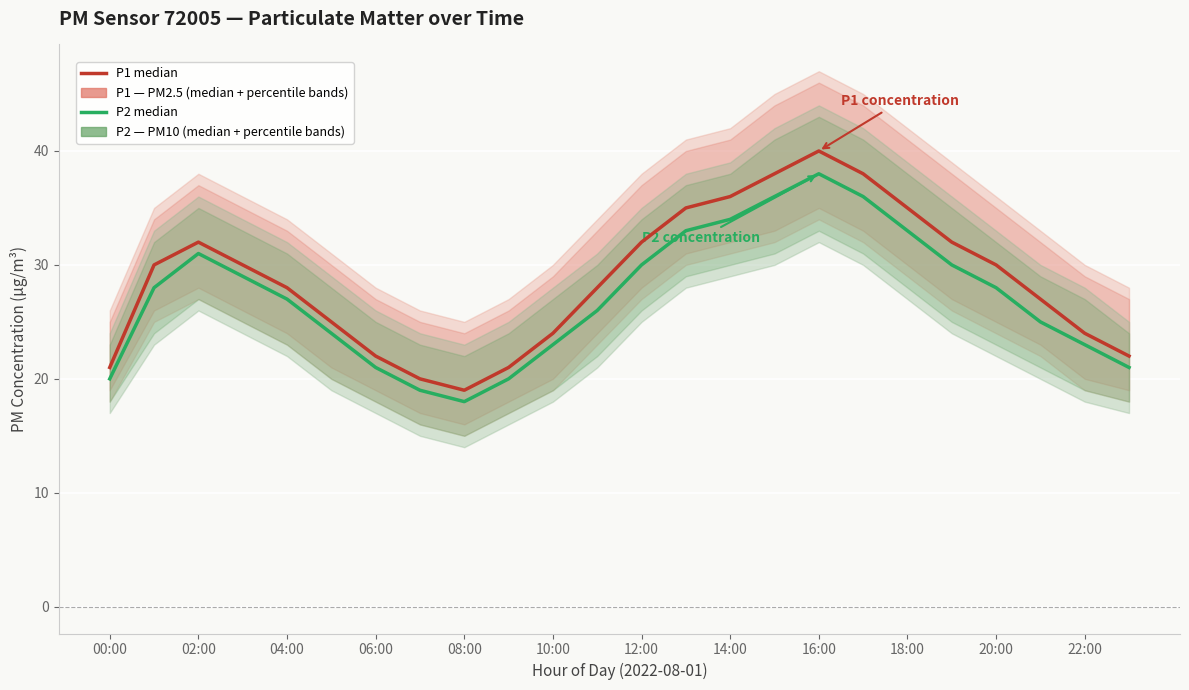

Which series has the largest total across all categories?

P1 (median)